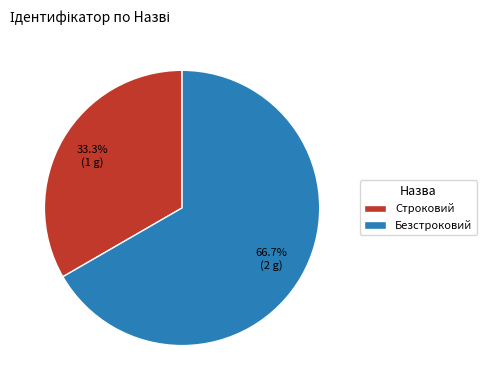

To the nearest percent, what is the combined percentage of Строковий and Безстроковий?

100%